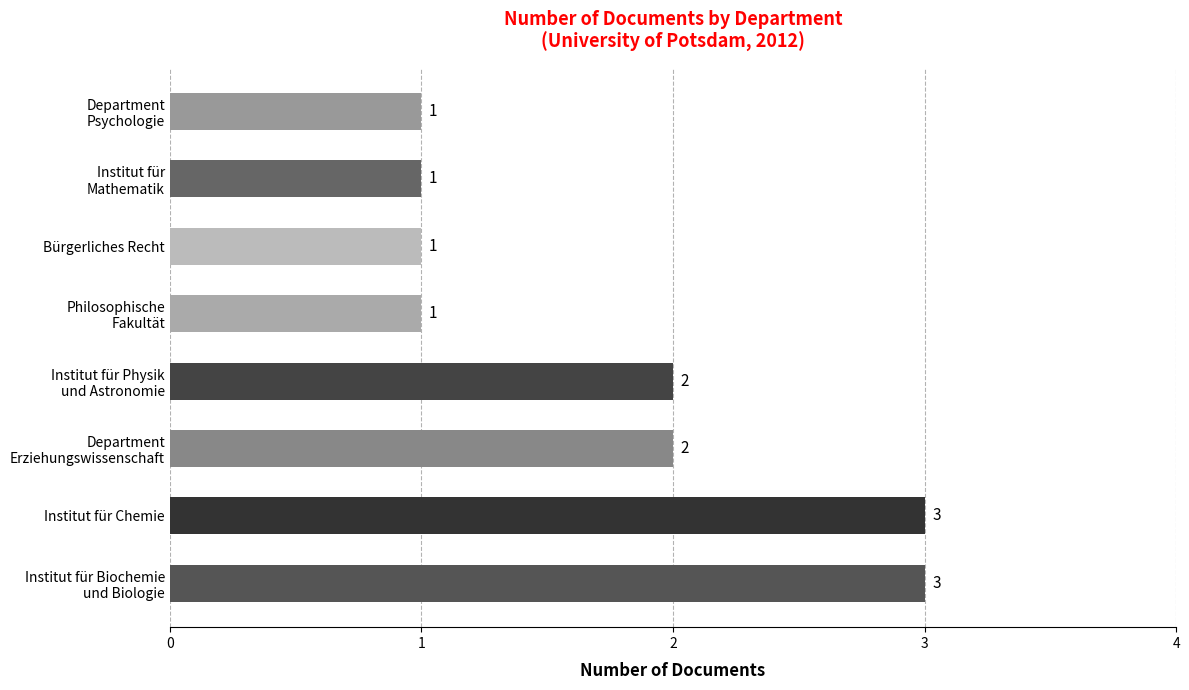

How many categories are shown in the chart?

8